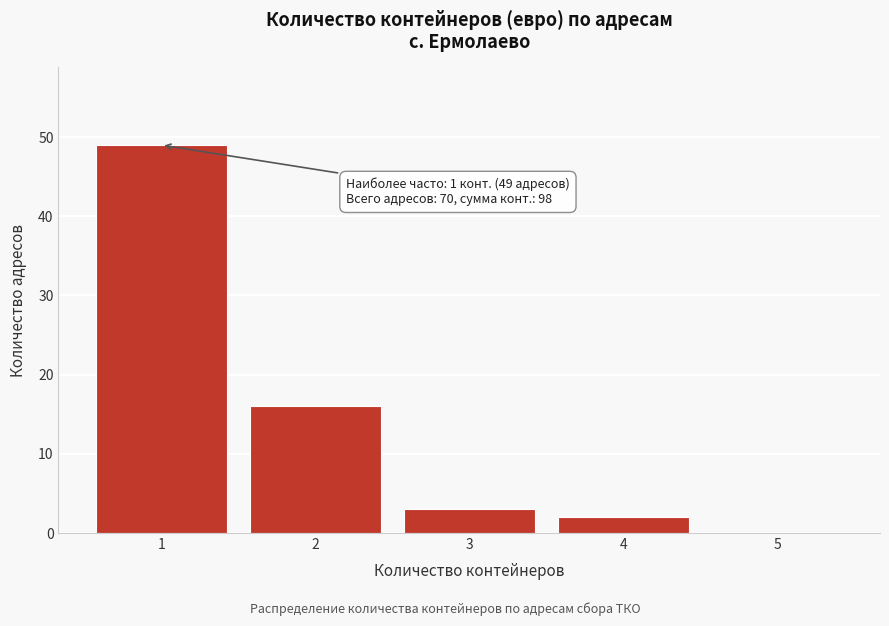

Reading right to left, what are all the values shown in this chart?

5=0	4=2	3=3	2=16	1=49